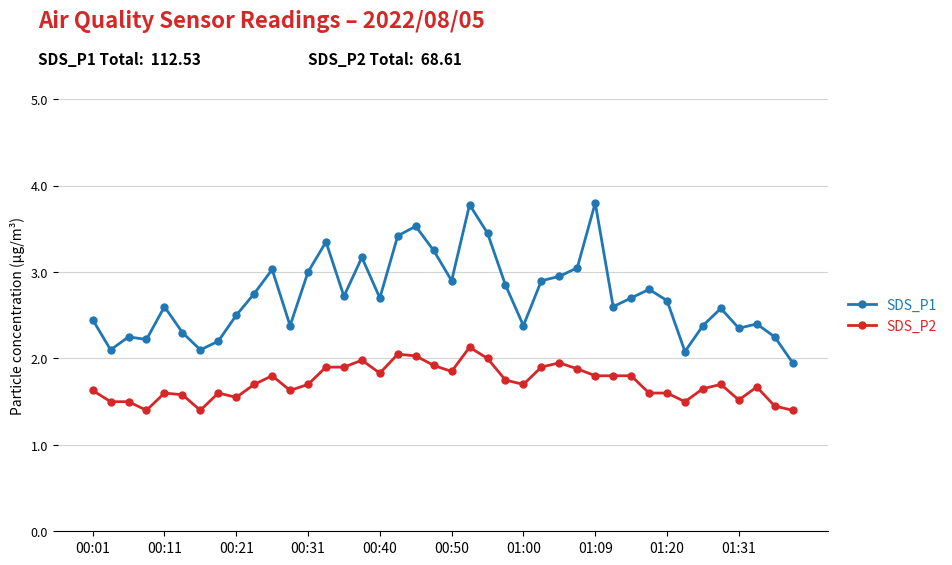

What is the sum of all SDS_P1 values?

108.8